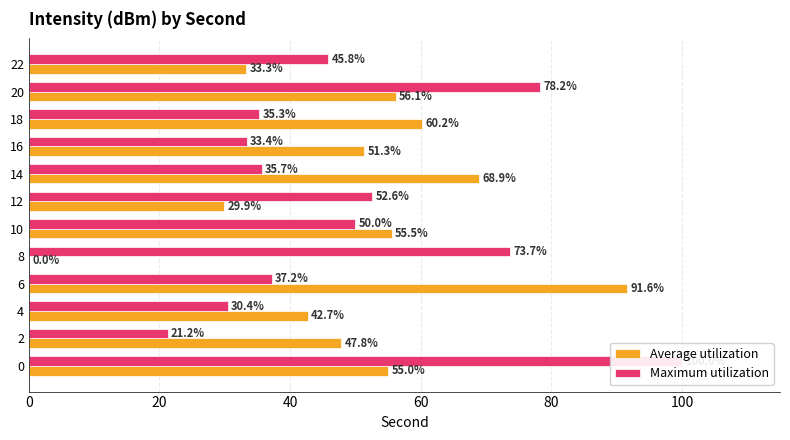

What is the maximum value shown in the chart?

100.0